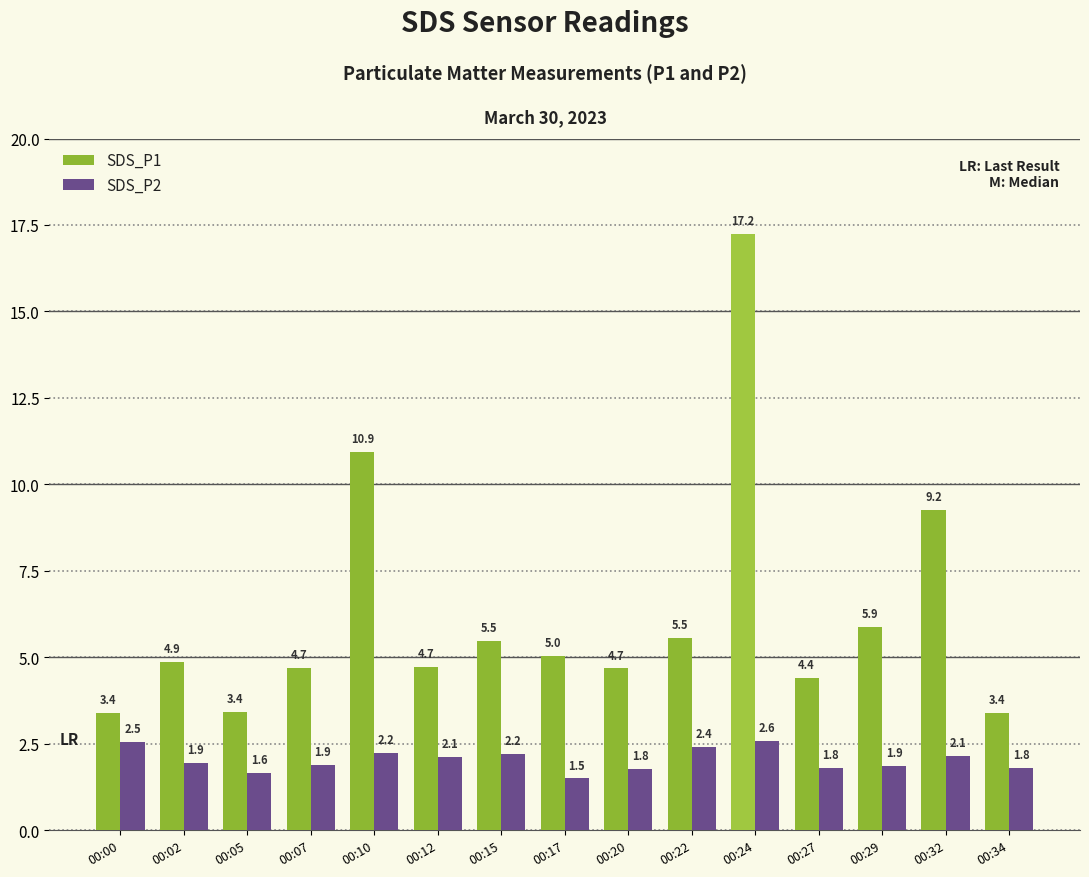

How many bars are there in total?

30